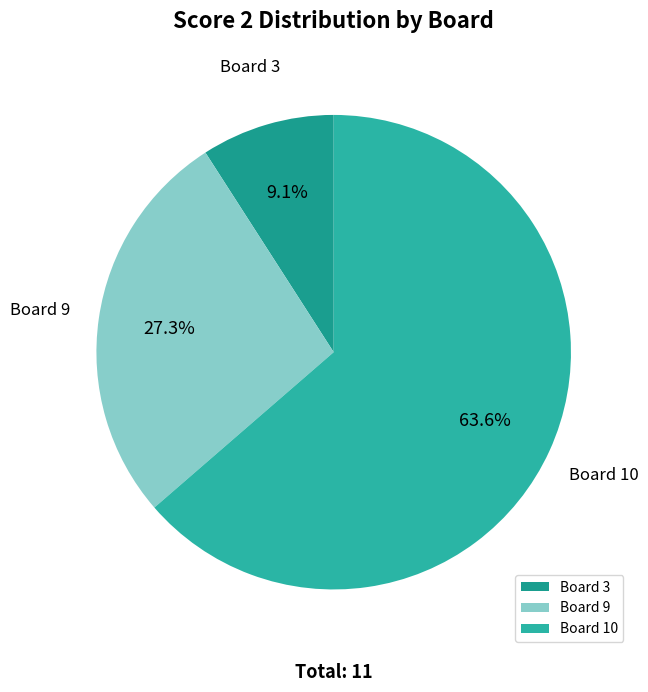

Which category has the smallest portion of the pie?

Board 3